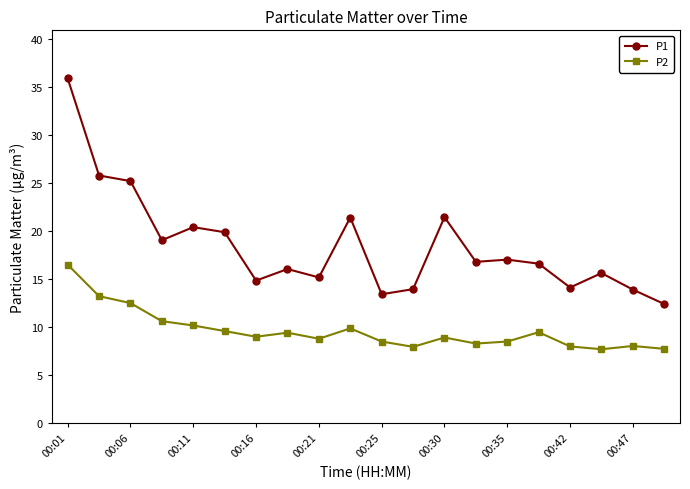

What is the difference between the maximum and second lowest values in the P2 series?

8.8